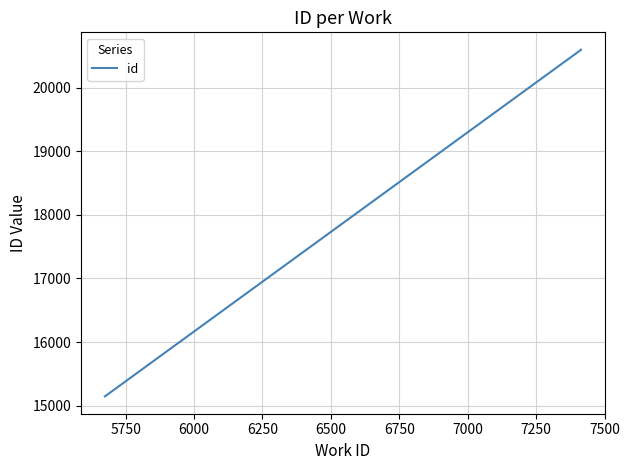

True or false: the data has more than 0 interior local peaks.

False